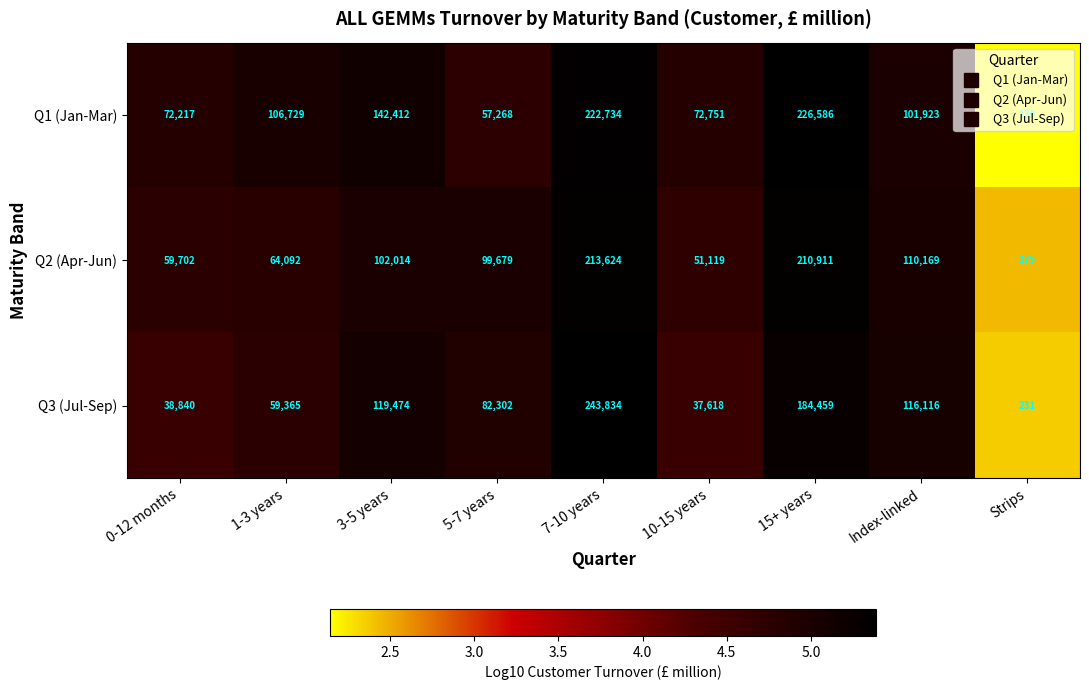

Is the value of Q3 (Jul-Sep) at 3-5 years greater than the value of Q2 (Apr-Jun) at 10-15 years?

Yes